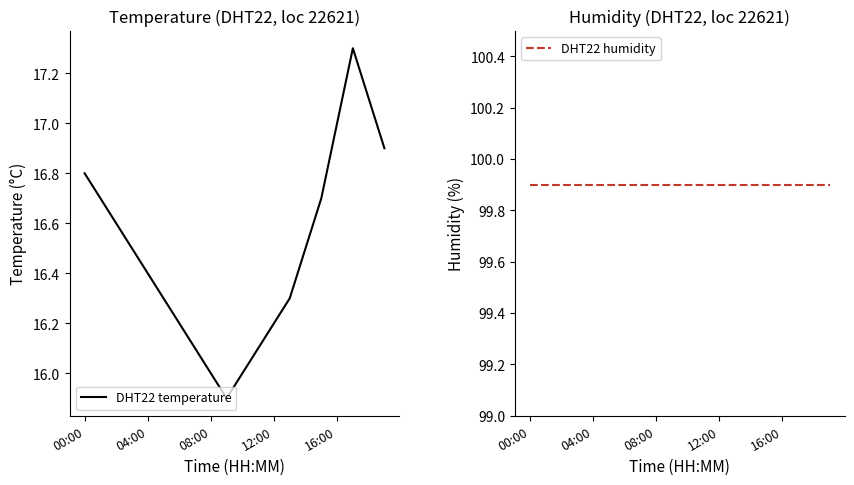

Is this an area chart (filled region under the line)?

No